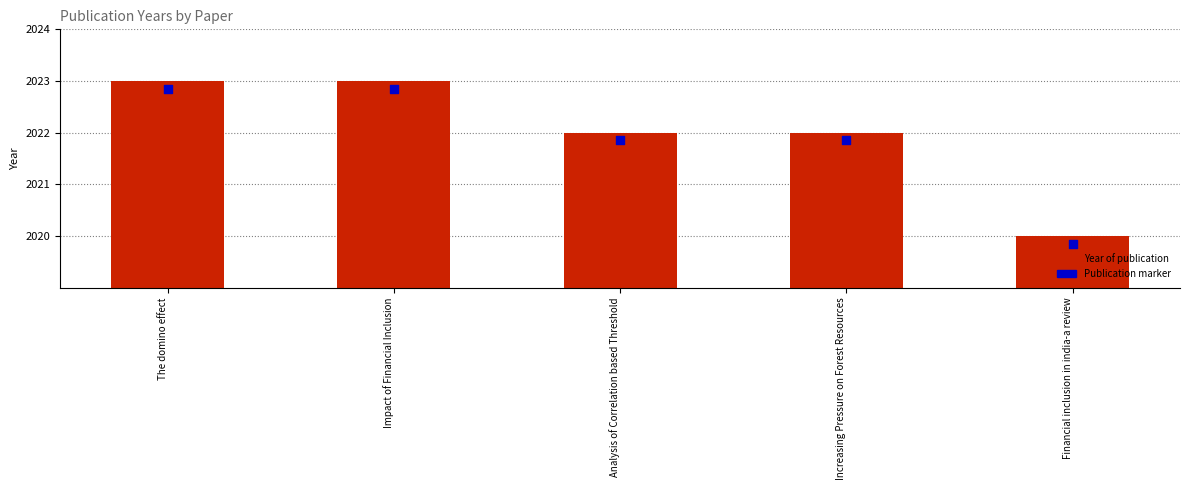

Between The domino effect and Impact of Financial Inclusion, which is larger?

The domino effect